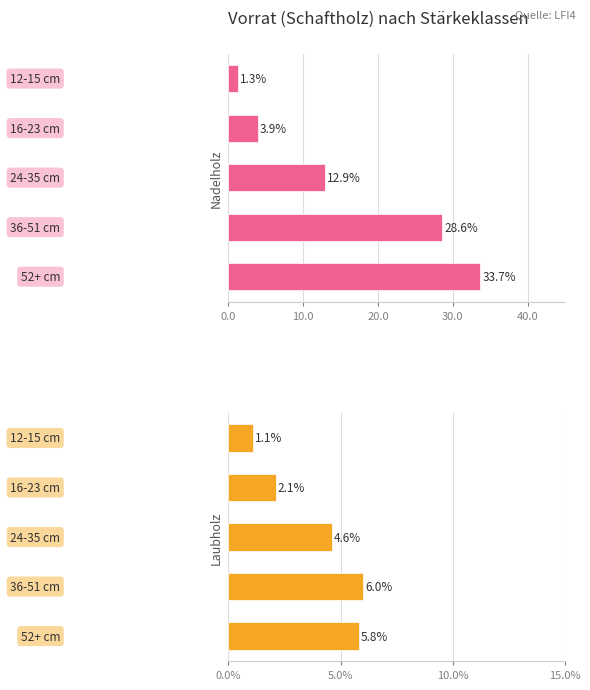

What are all the series names shown in the legend?

Nadelholz, Laubholz